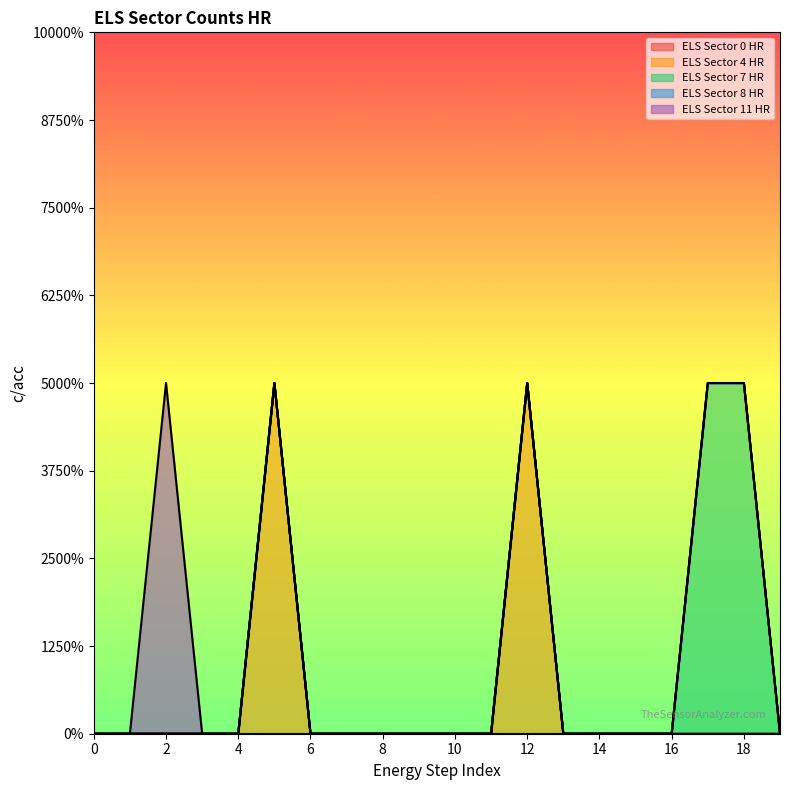

Is the value of ELS Sector 0 HR at 16 greater than the value of ELS Sector 8 HR at 1?

No